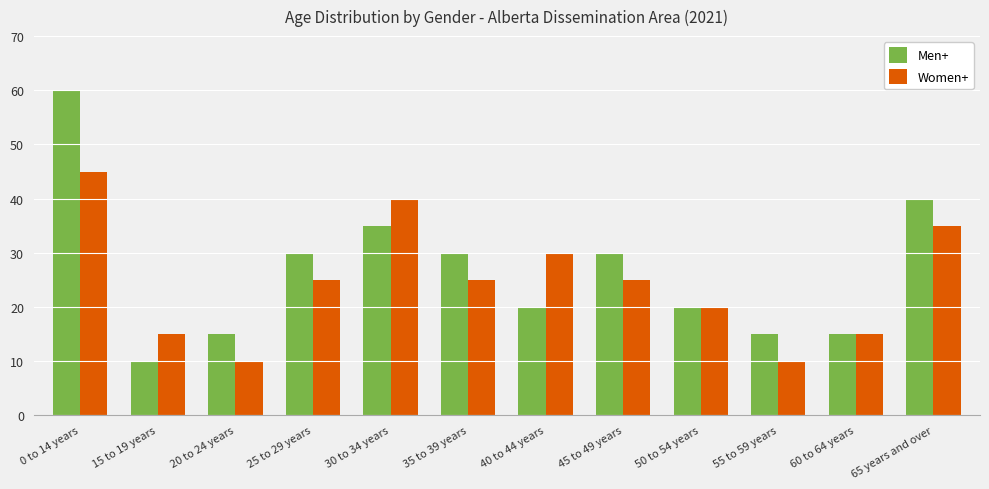

Between 25 to 29 years and 30 to 34 years, which series saw the biggest shift?

Women+